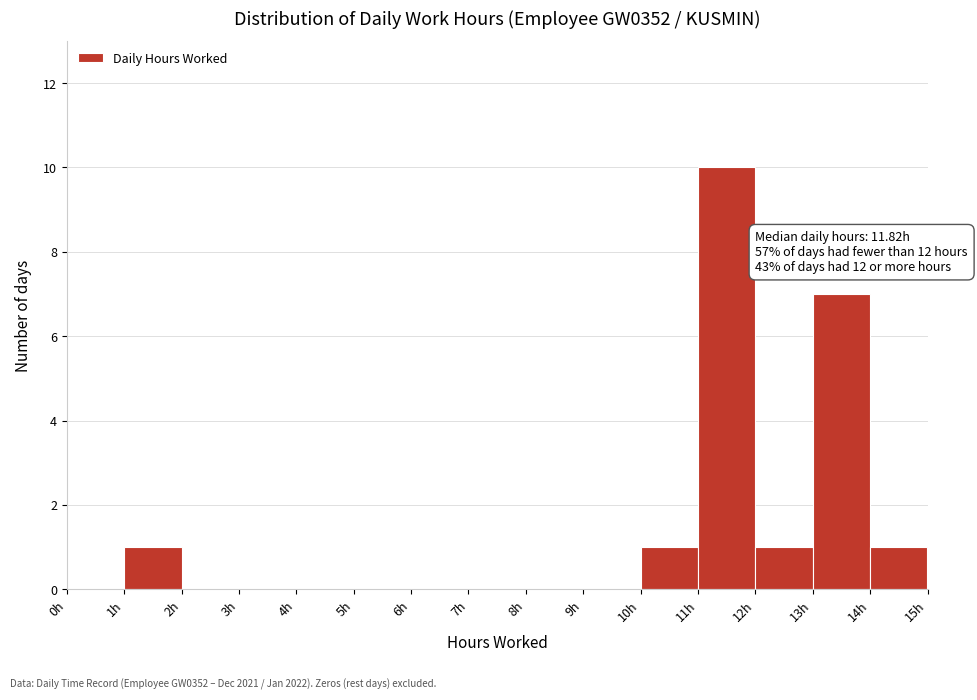

Which range on the x-axis has the tallest bar?

11 to 12